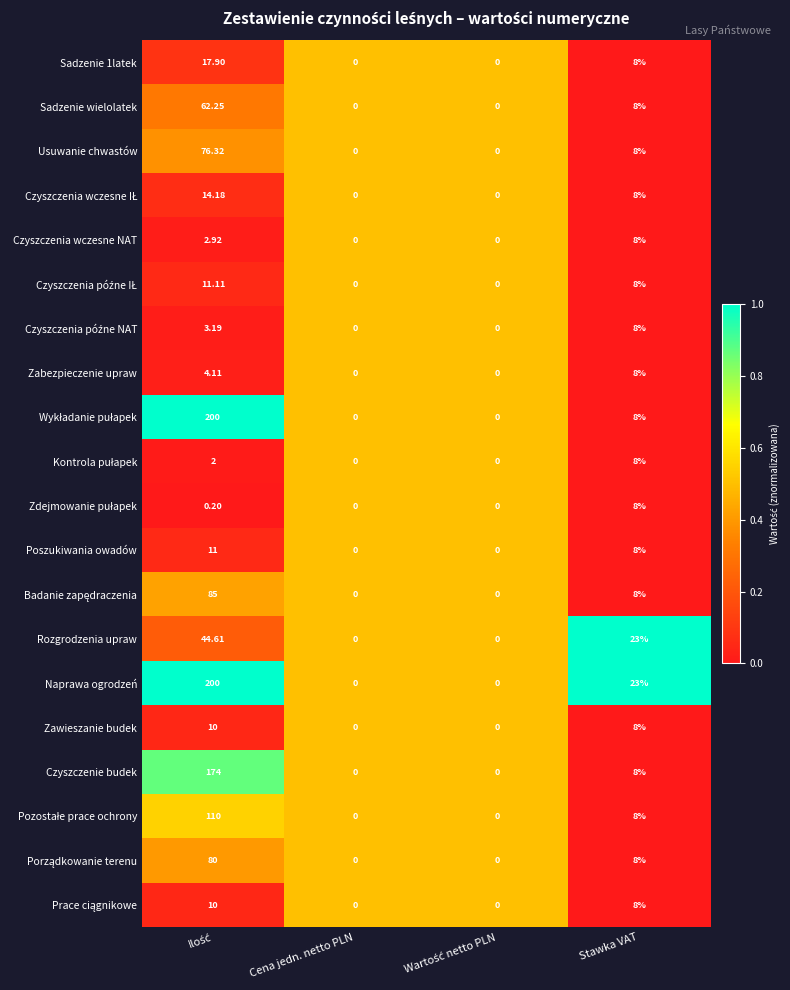

How many categories are shown in the chart?

4